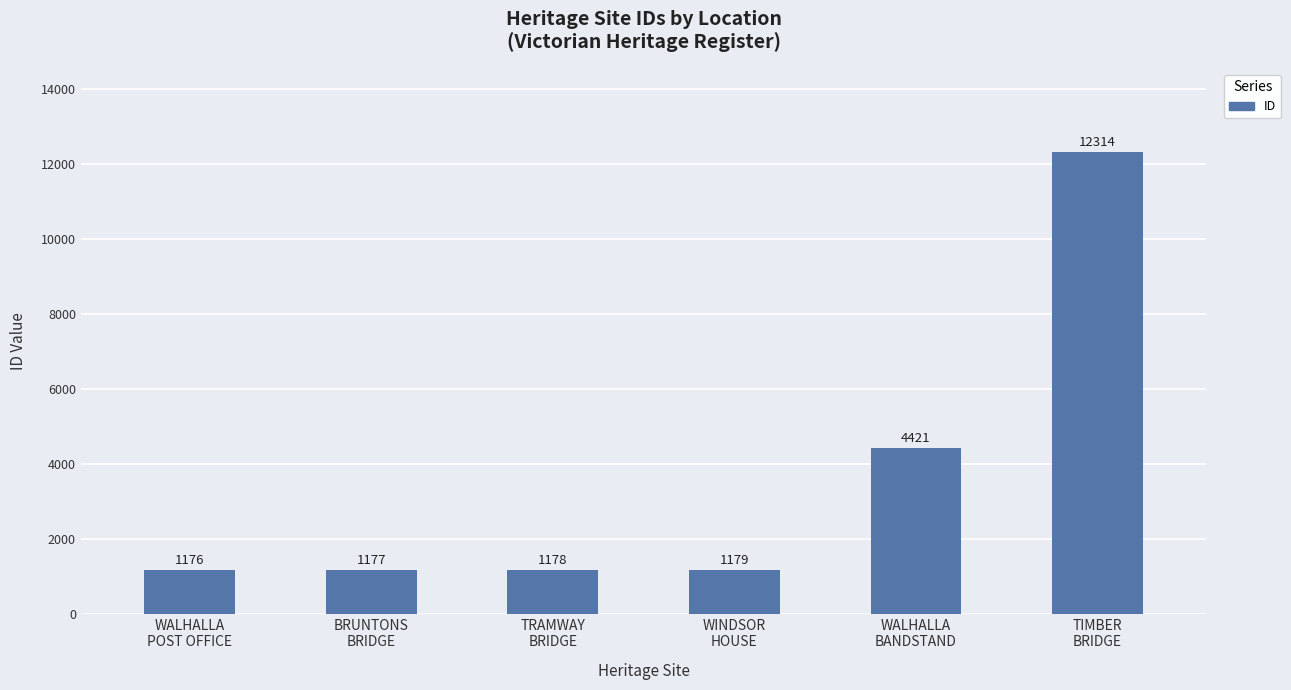

Which label corresponds to the largest value in the chart?

TIMBER
BRIDGE